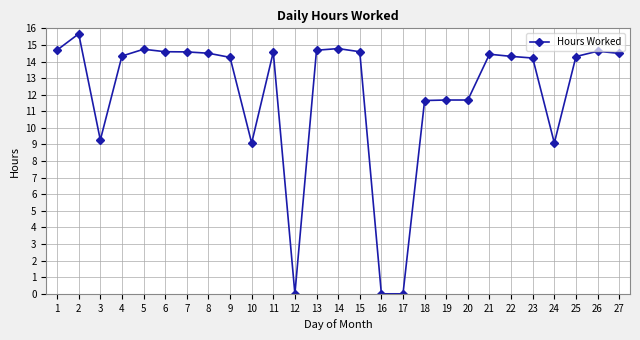

What is the value of the 7th point from the left?

14.6